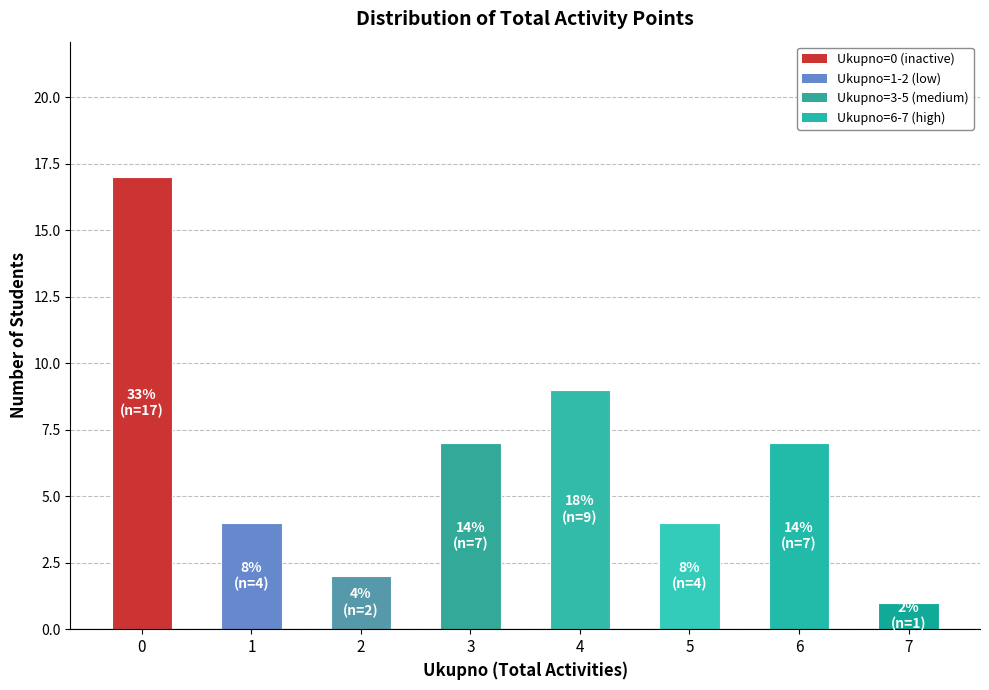

Reading left to right, extract all data points from this chart.

0=17	1=4	2=2	3=7	4=9	5=4	6=7	7=1